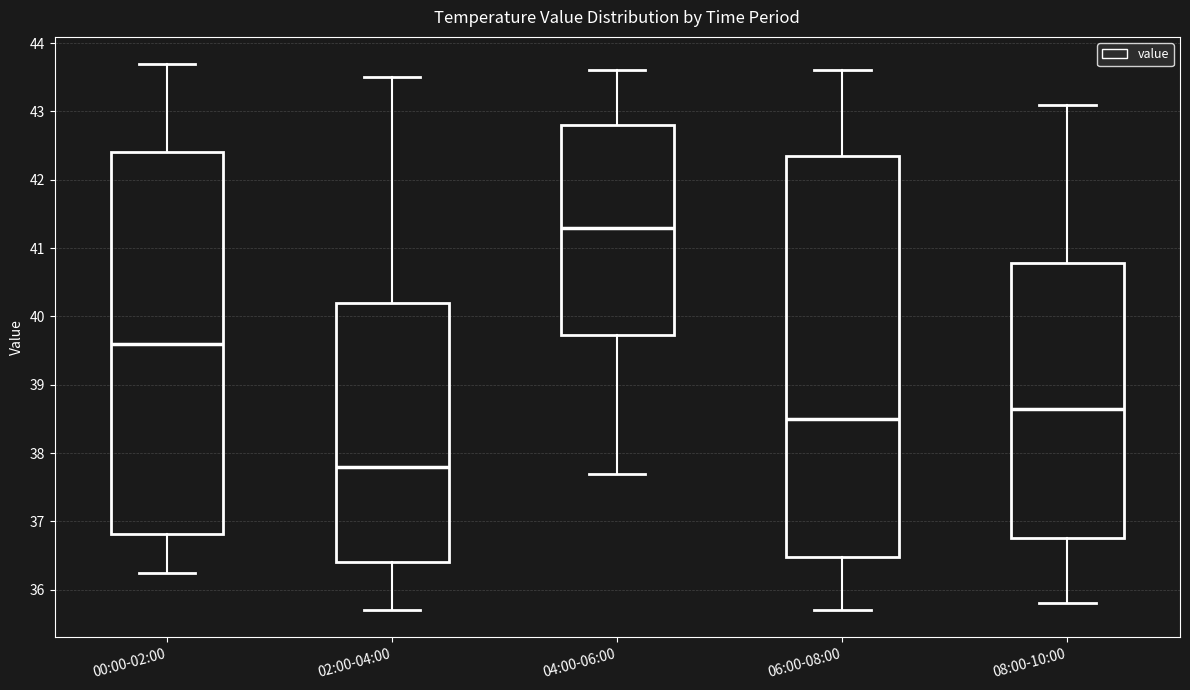

Reading left to right, transcribe this box plot: for each box, give where its median line is, the range the box spans, and where its two whiskers end, as read against the y-axis. The values are not printed on the chart, so give them approximately, as read against the axis.

00:00-02:00: median 39.6, box 36.8 to 42.4, whiskers 36.3 to 43.7
02:00-04:00: median 37.8, box 36.4 to 40.2, whiskers 35.7 to 43.5
04:00-06:00: median 41.3, box 39.7 to 42.8, whiskers 37.7 to 43.6
06:00-08:00: median 38.5, box 36.5 to 42.4, whiskers 35.7 to 43.6
08:00-10:00: median 38.7, box 36.8 to 40.8, whiskers 35.8 to 43.1